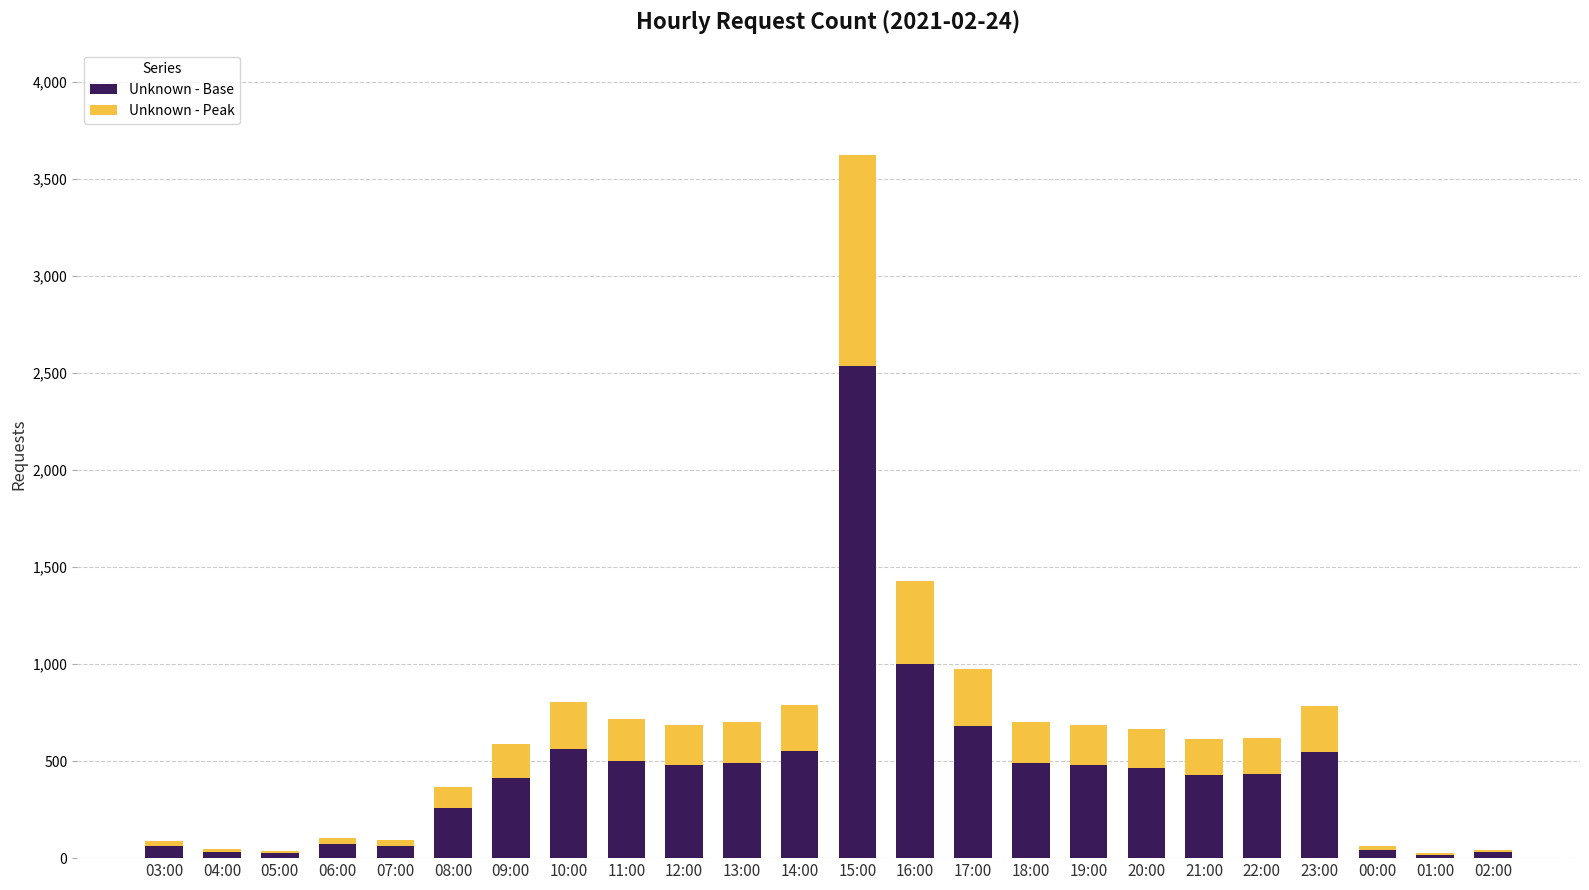

What is the highest value of the Unknown - Base series?

2535.4